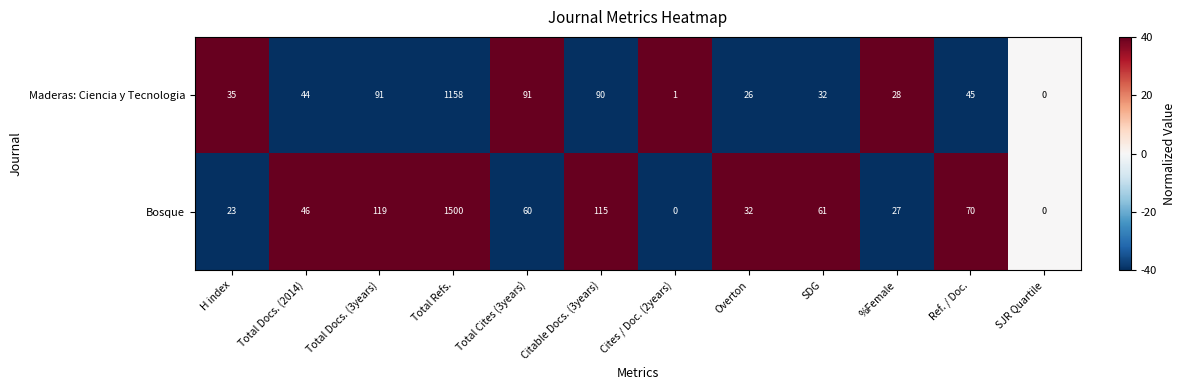

Count the number of categories in the chart.

12